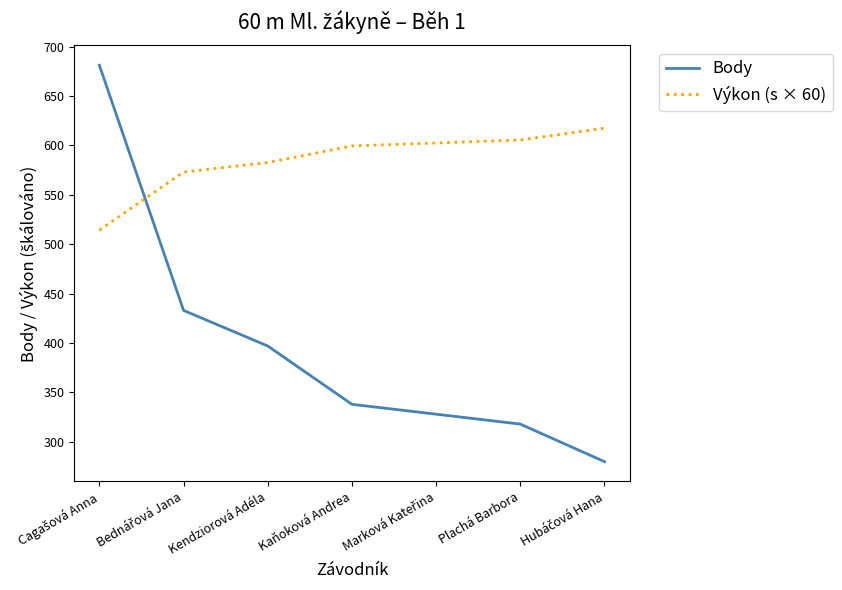

What is the difference between the second highest and minimum values in the Body series?

153.0